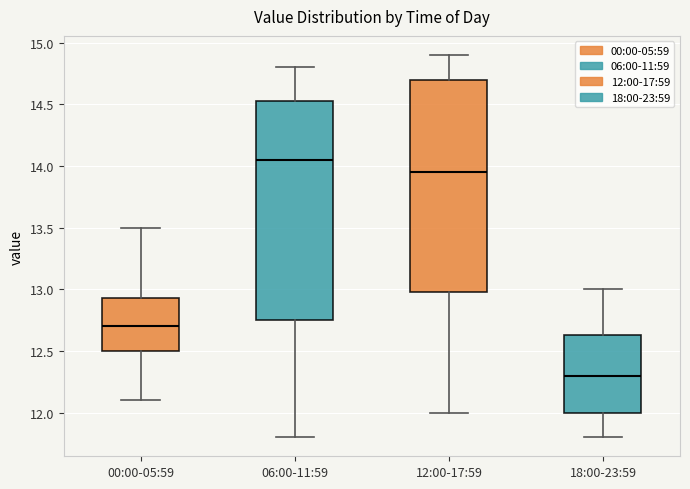

Reading left to right, transcribe this box plot: for each box, give where its median line is, the range the box spans, and where its two whiskers end, as read against the y-axis. The values are not printed on the chart, so give them approximately, as read against the axis.

00:00-05:59: median 12.70, box 12.50 to 12.95, whiskers 12.10 to 13.50
06:00-11:59: median 14.05, box 12.75 to 14.55, whiskers 11.80 to 14.80
12:00-17:59: median 13.95, box 13.00 to 14.70, whiskers 12.00 to 14.90
18:00-23:59: median 12.30, box 12.00 to 12.65, whiskers 11.80 to 13.00